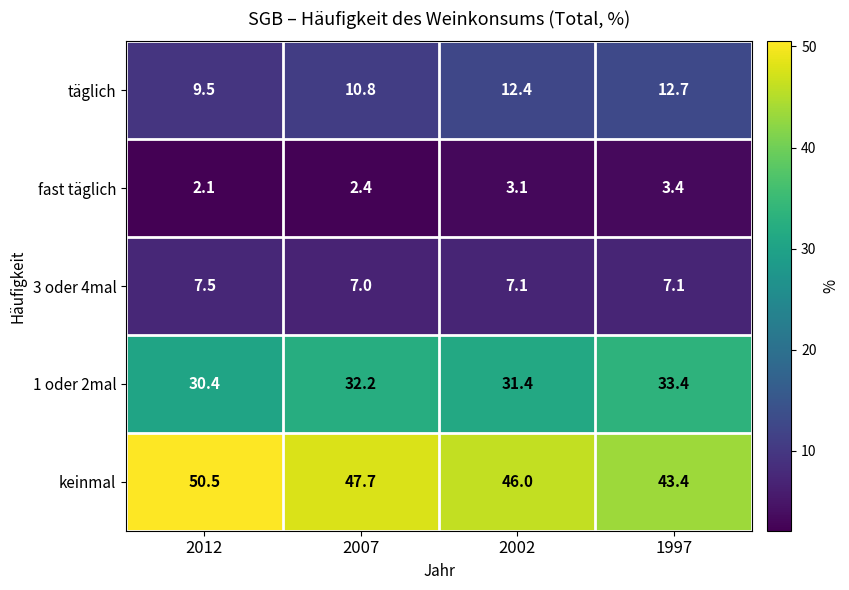

How many distinct data groups are displayed?

5